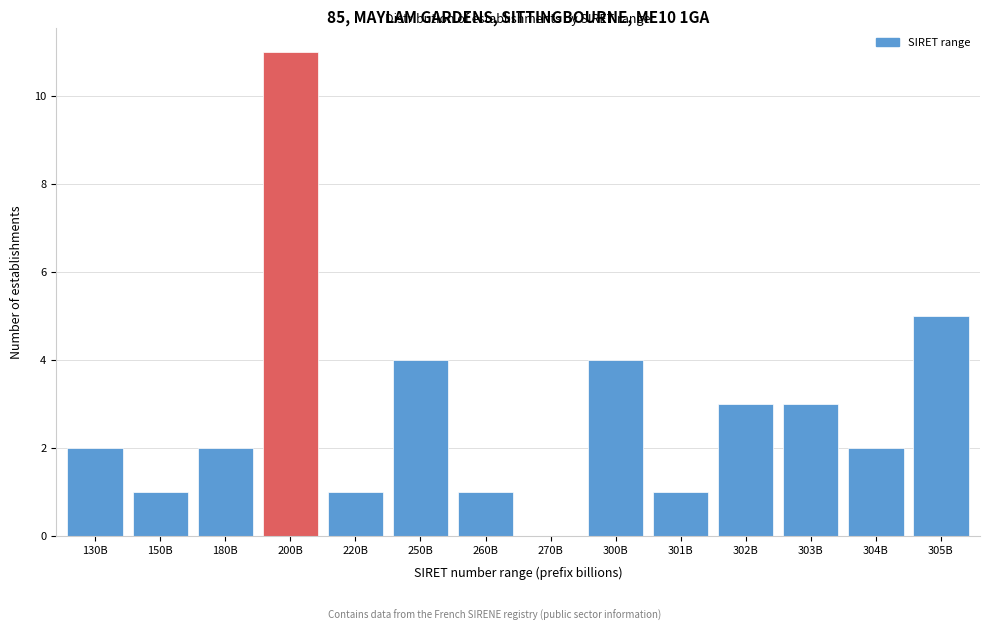

What is the sum of the values at 180B and 130B?

4